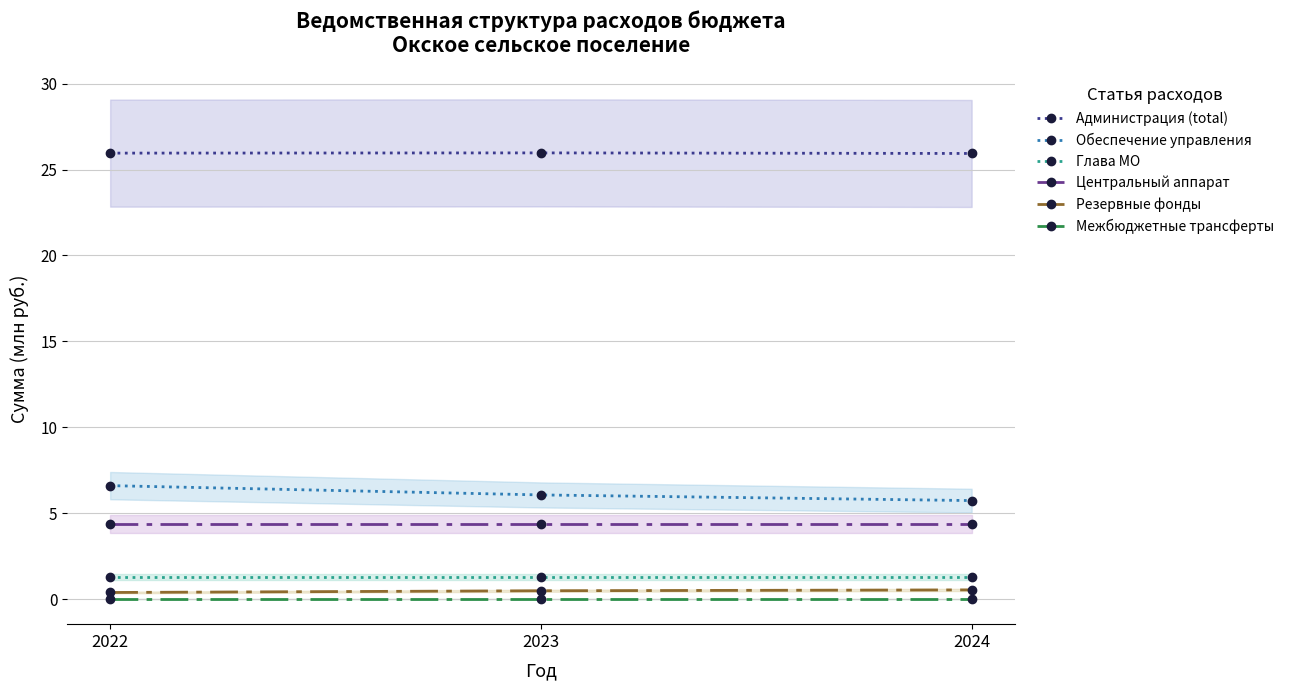

What is the value of the Администрация (total) point at the 3rd from the left?

25.9